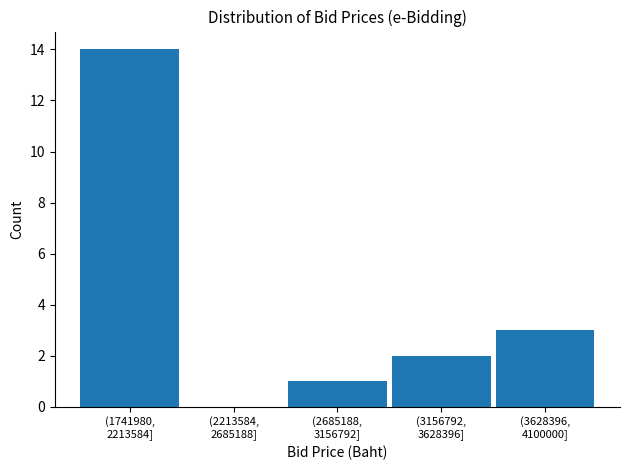

What is the sum of all values?

20